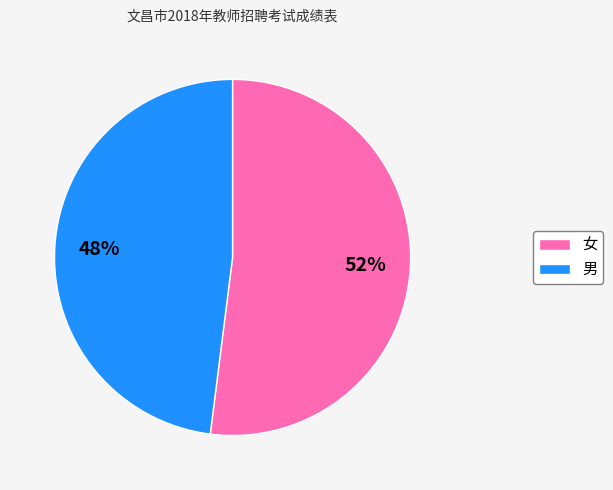

What percentage is the 女 slice, to the nearest percent?

52%